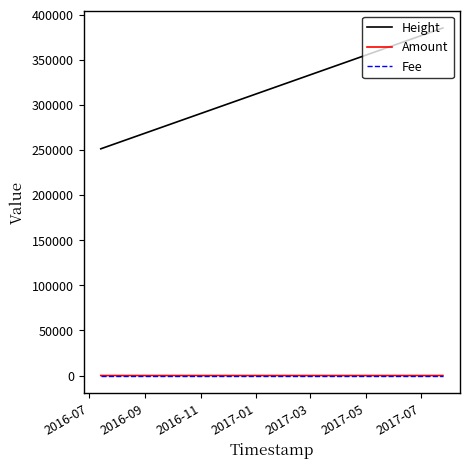

Which series has the widest spread of values?

Height